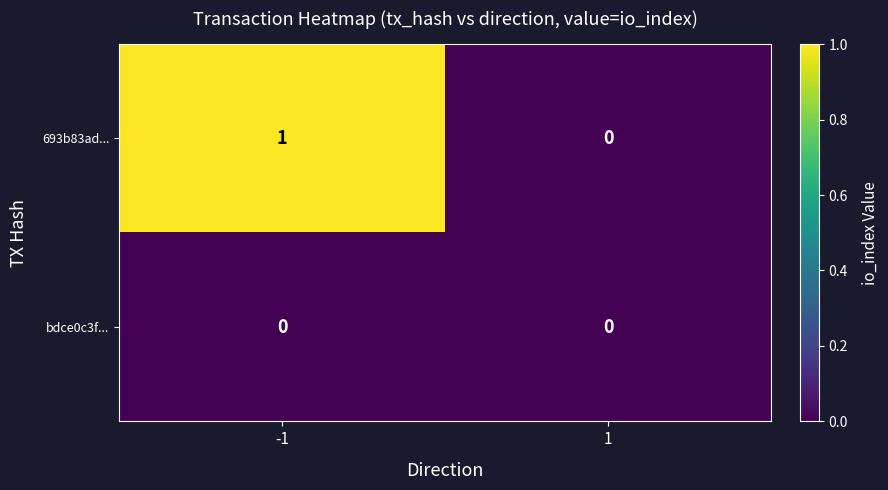

Rank the series by their maximum value, from lowest to highest.

bdce0c3f..., 693b83ad...